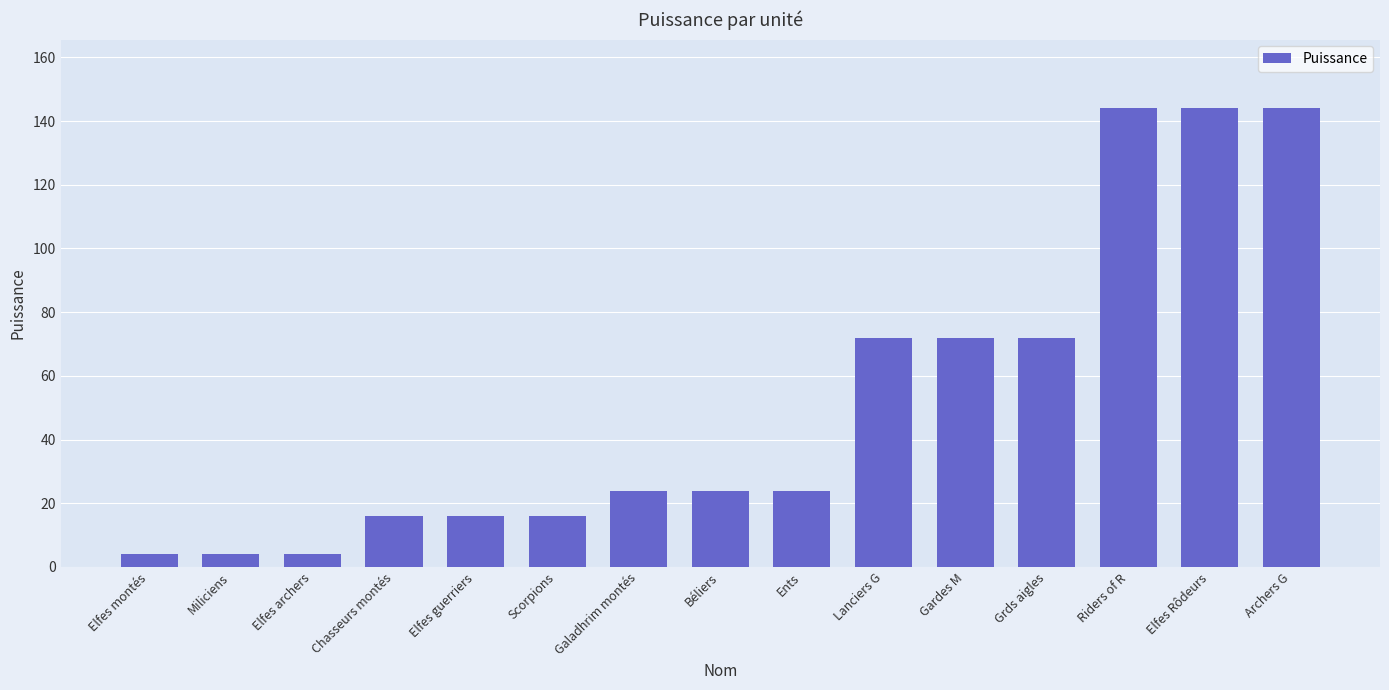

What is the minimum value shown in the chart?

4